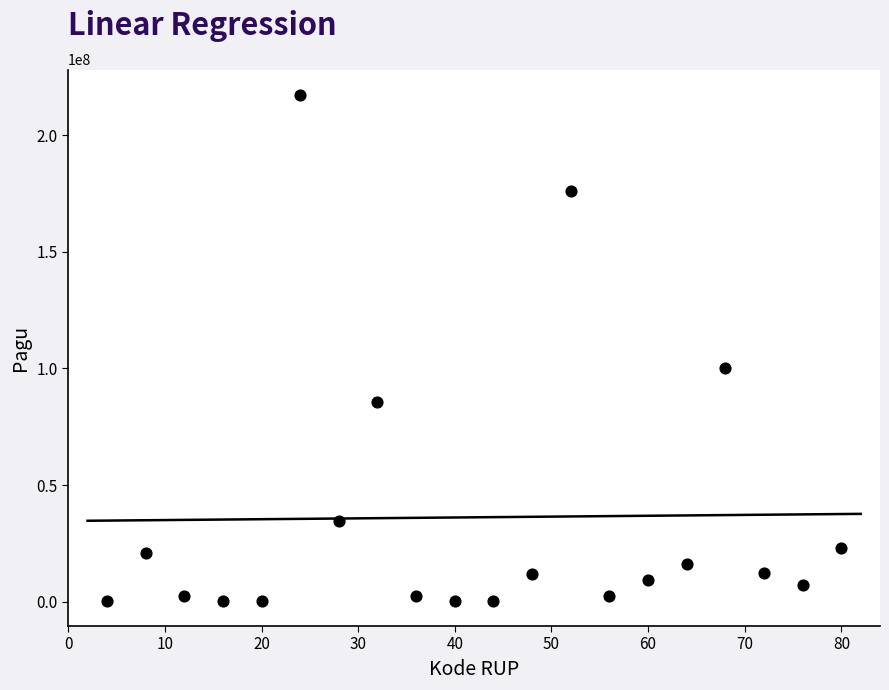

What Y value in the scatter plot is closest to 108800000?

99958000